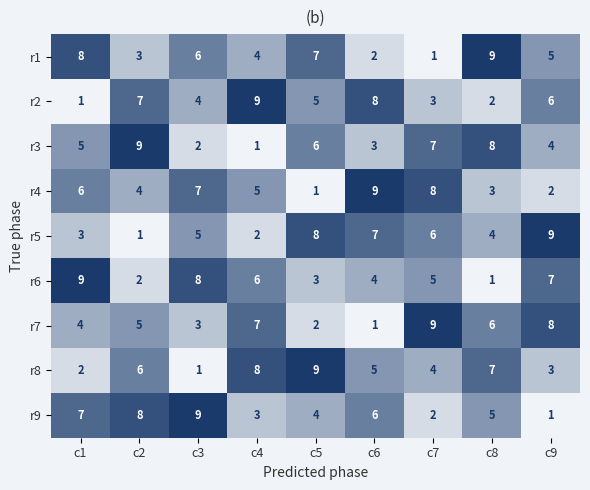

The r5 series shows 3 at c3. True or false?

False